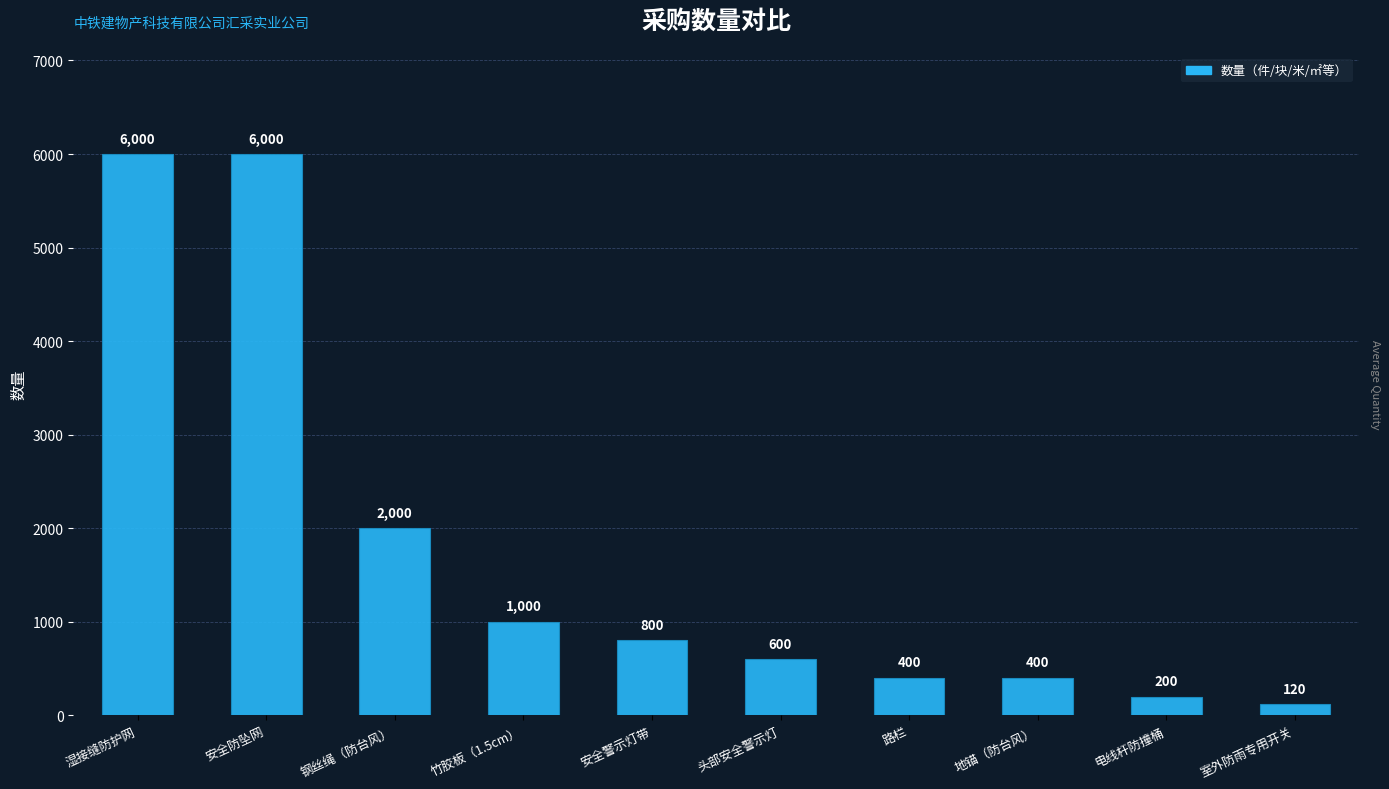

Approximately how many times larger is the value at 钢丝绳（防台风） compared to 电线杆防撞桶?

10.0